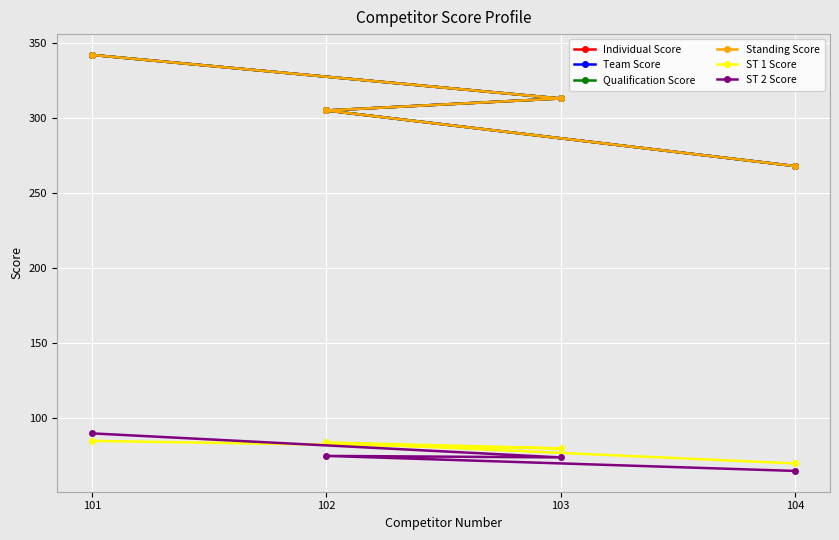

Reading right to left, what are all the values shown in this chart?

Individual Score: 104=268	102=305	103=313	101=342
Team Score: 104=268	102=305	103=313	101=342
Qualification Score: 104=268	102=305	103=313	101=342
Standing Score: 104=268	102=305	103=313	101=342
ST 1 Score: 104=70	102=84	103=80	101=85
ST 2 Score: 104=65	102=75	103=74	101=90